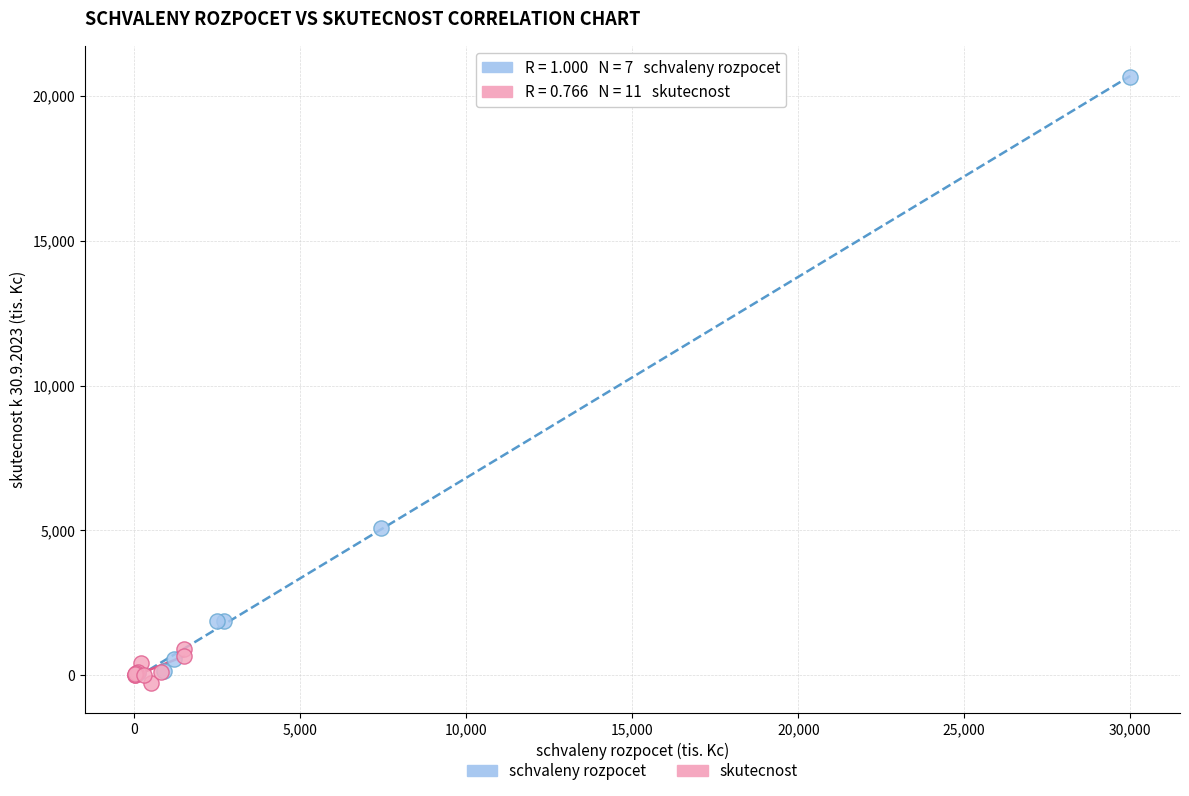

Which series has the largest Y range (max minus min)?

schvaleny rozpocet